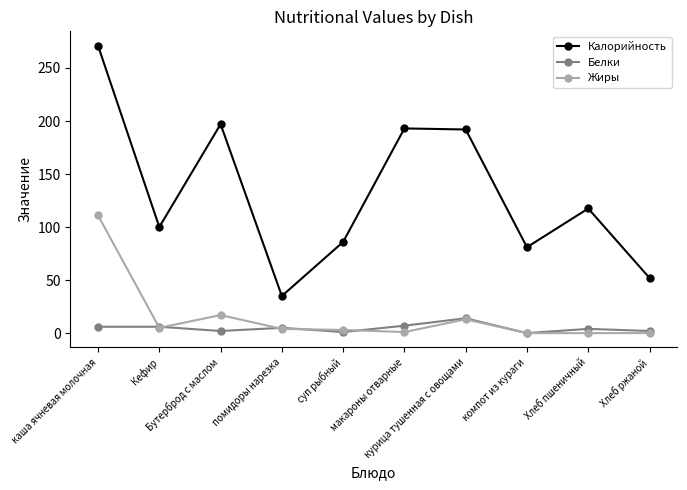

What is the total value across all series at компот из кураги?

81.0